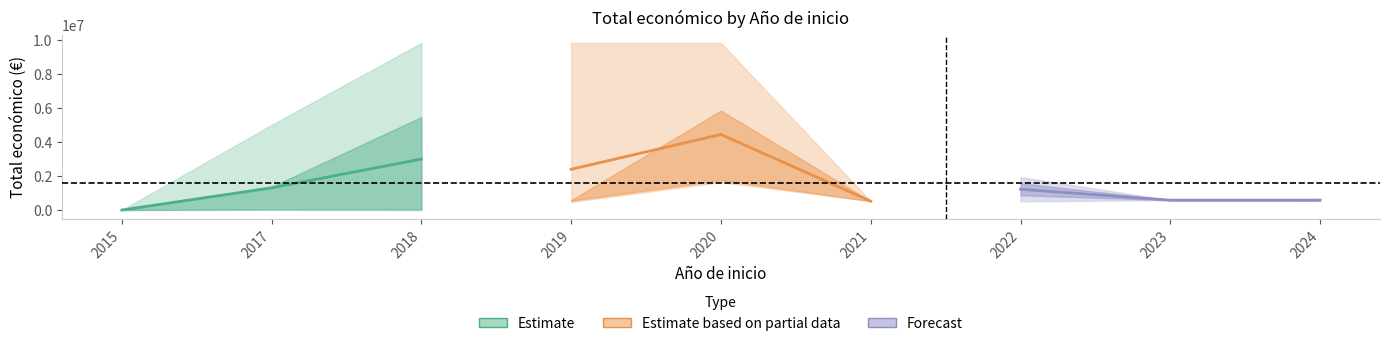

What is the smallest value displayed?

19999.0